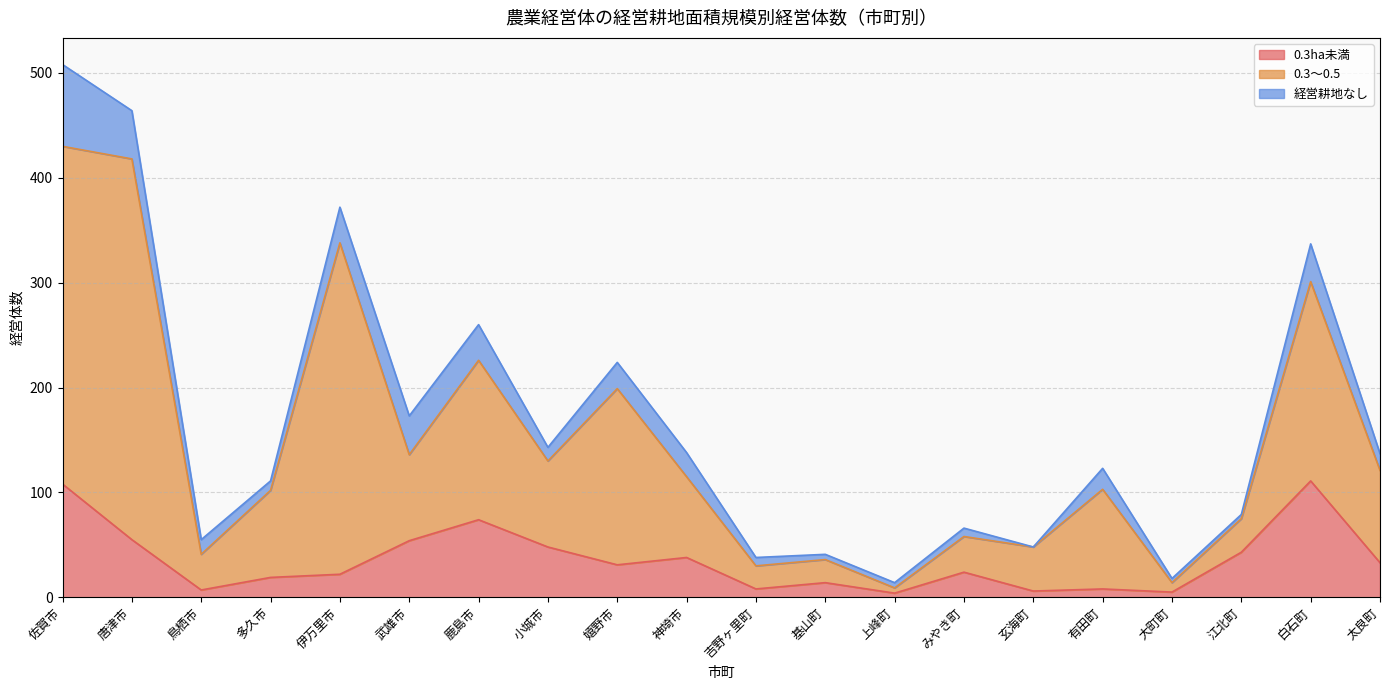

What is the label of the 8th point from the left?

小城市